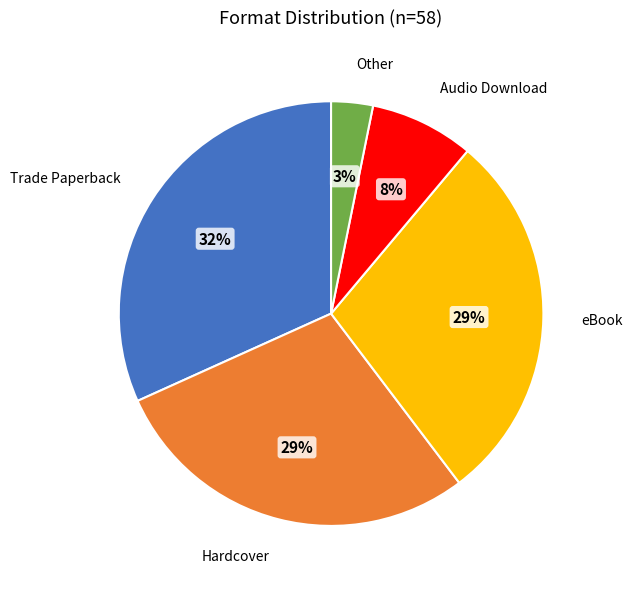

Which has a higher value, Audio Download or Other?

Audio Download